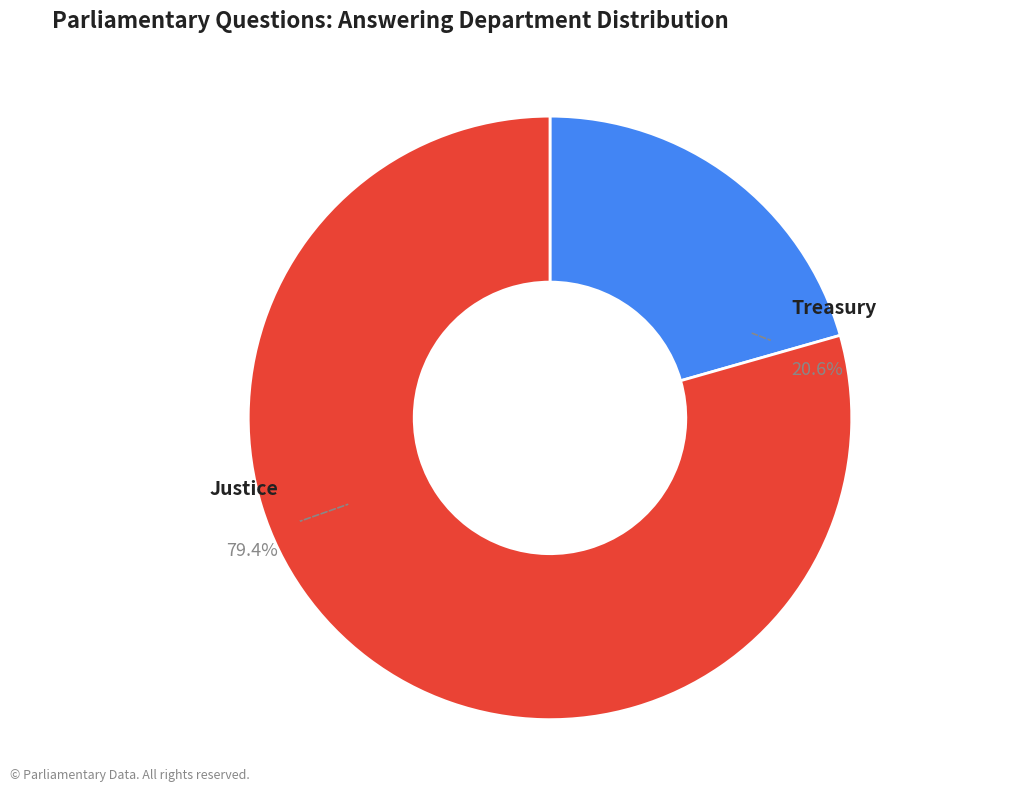

To the nearest percent, what portion does Treasury represent?

21%